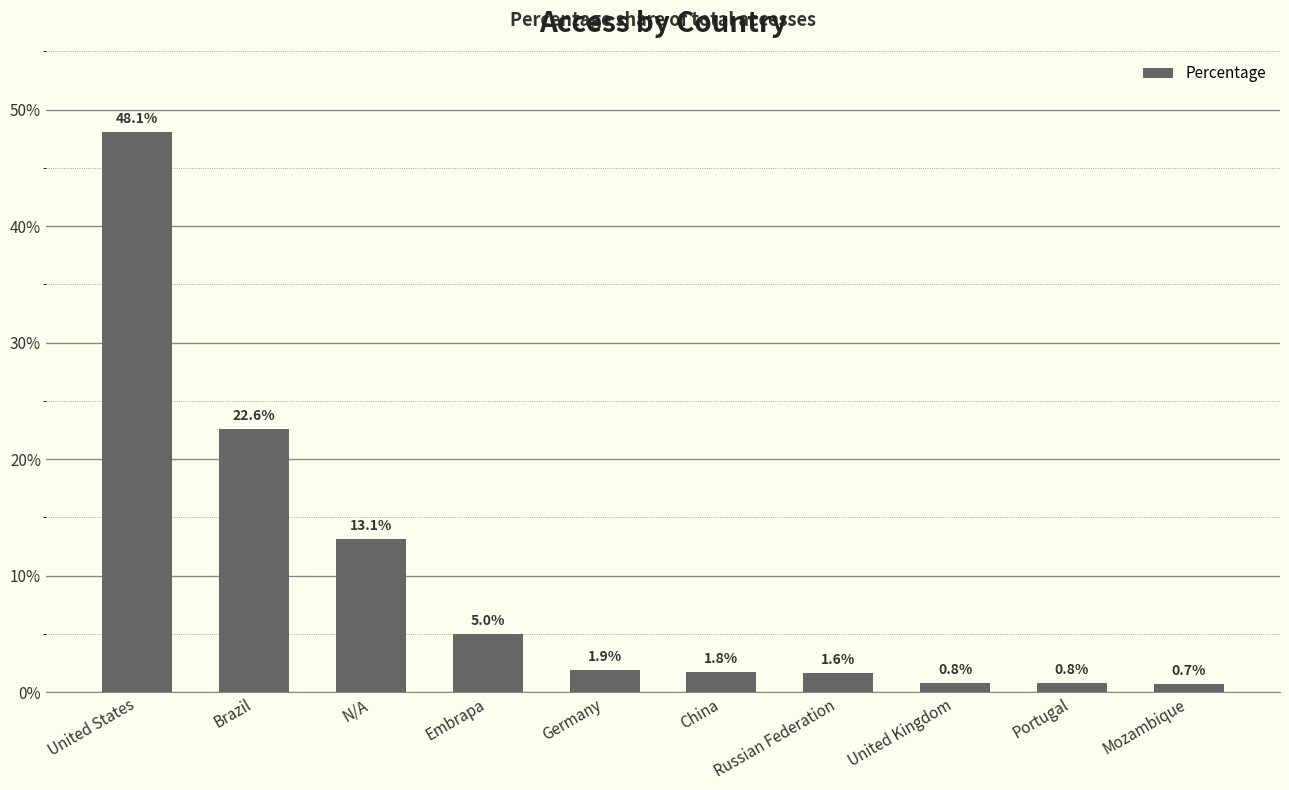

Which has a higher value, Brazil or Mozambique?

Brazil